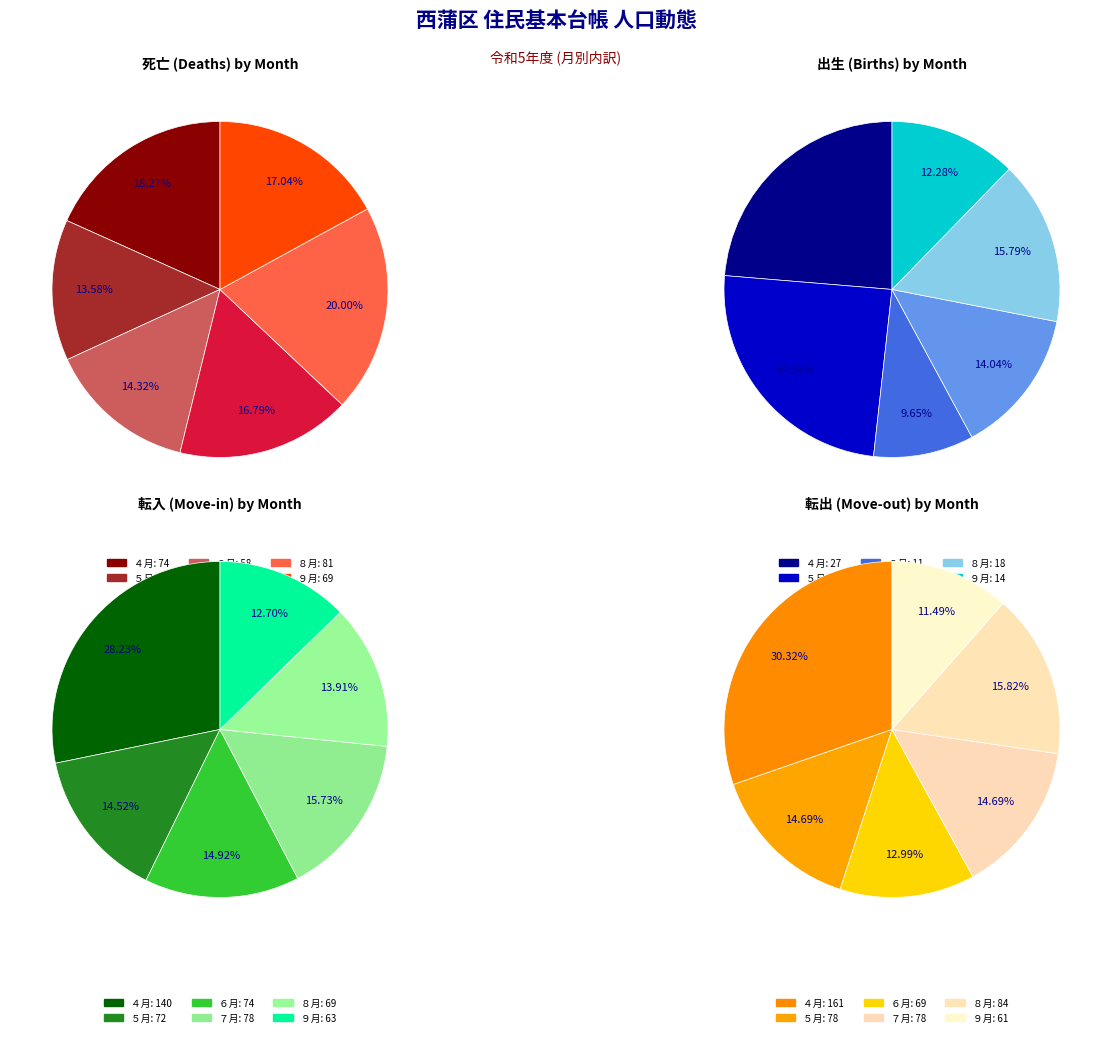

What percentage is the ７月 slice, to the nearest percent?

14%